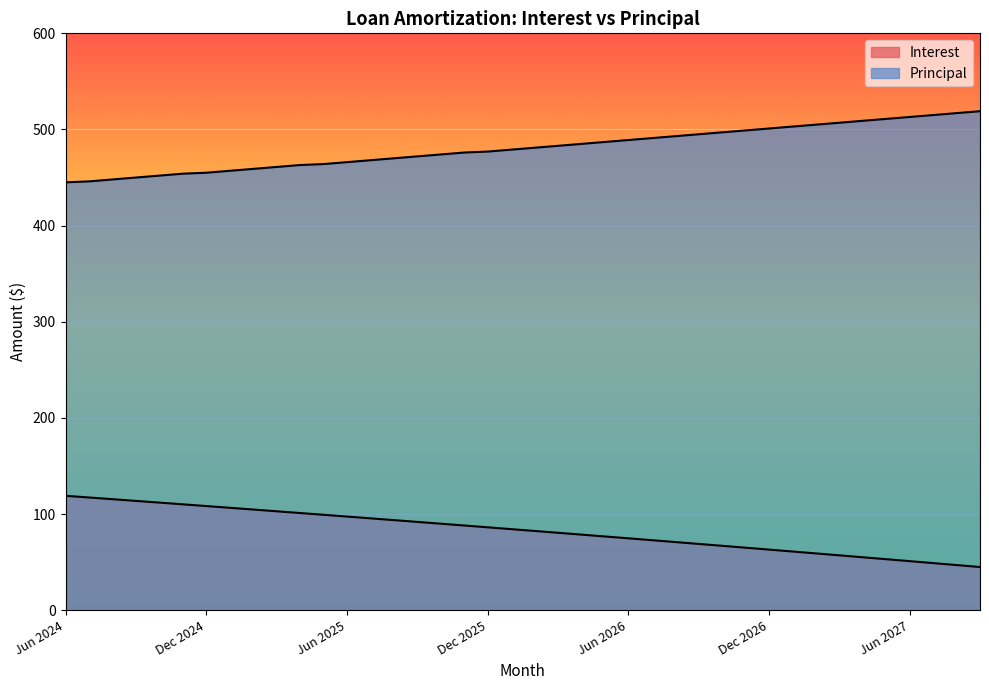

Which series has the widest spread of values?

Interest